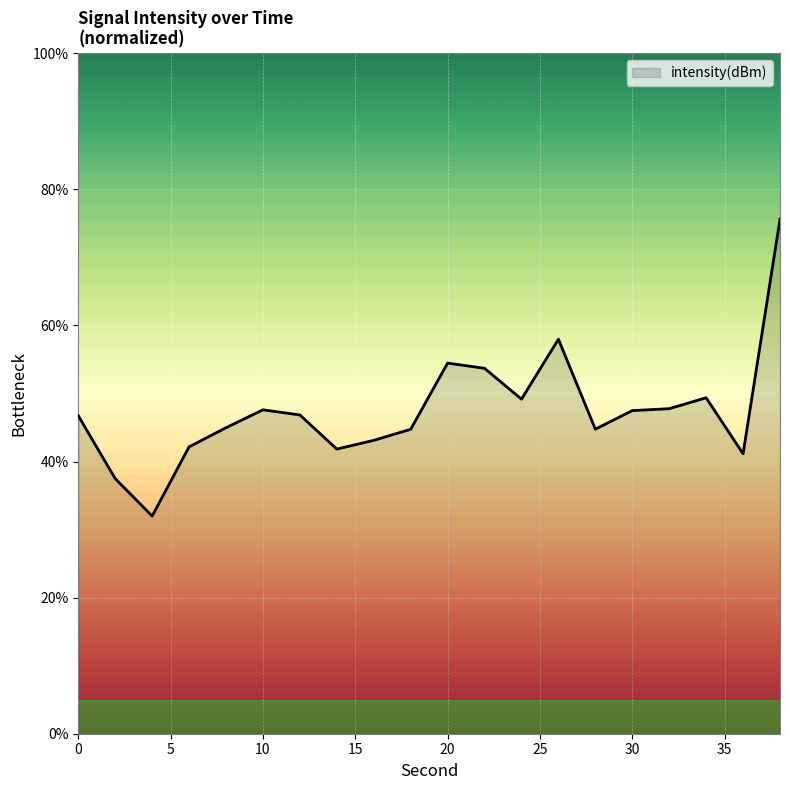

What is the maximum value shown in the chart?

75.6